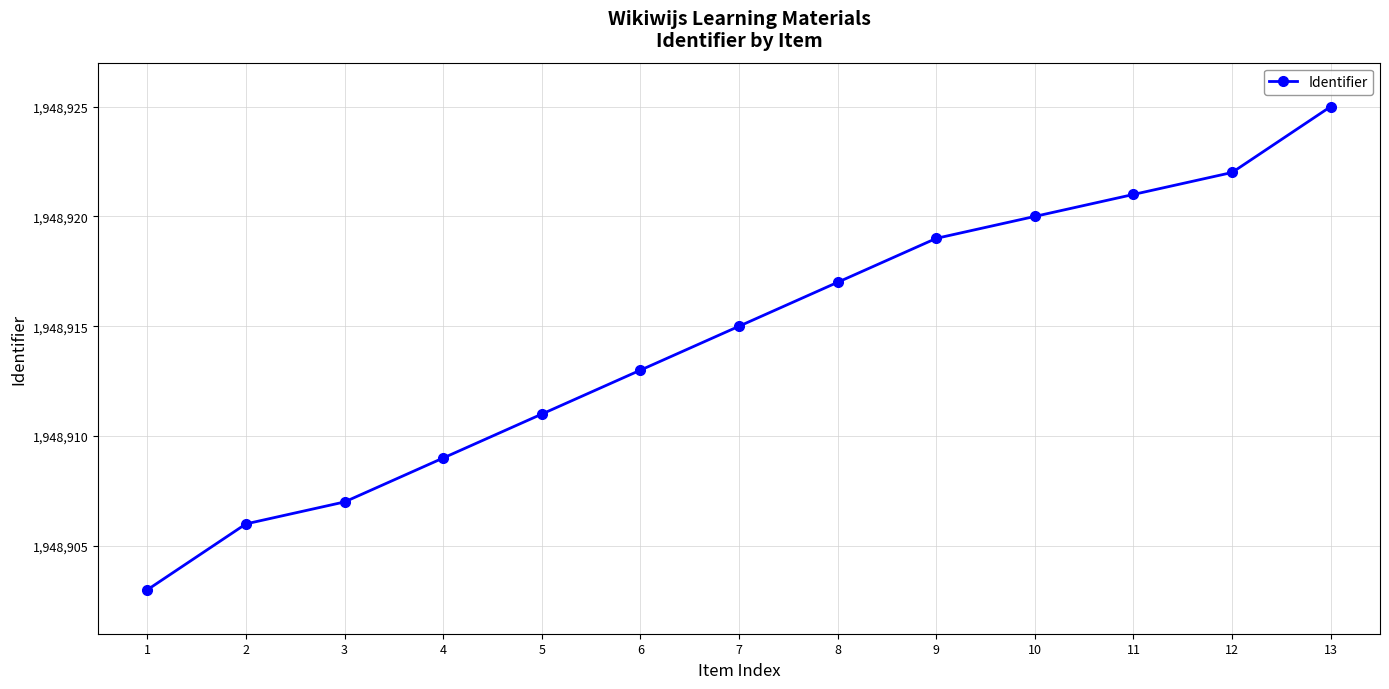

List the labels in order of value, smallest first.

1, 2, 3, 4, 5, 6, 7, 8, 9, 10, 11, 12, 13